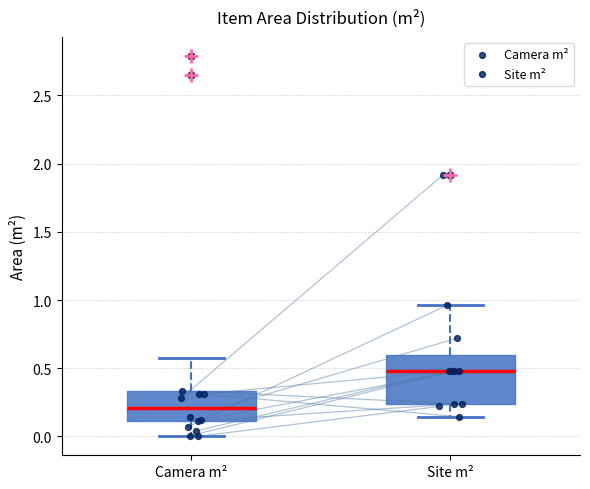

Which box is the tallest, from its lower edge to its upper edge?

Site m²